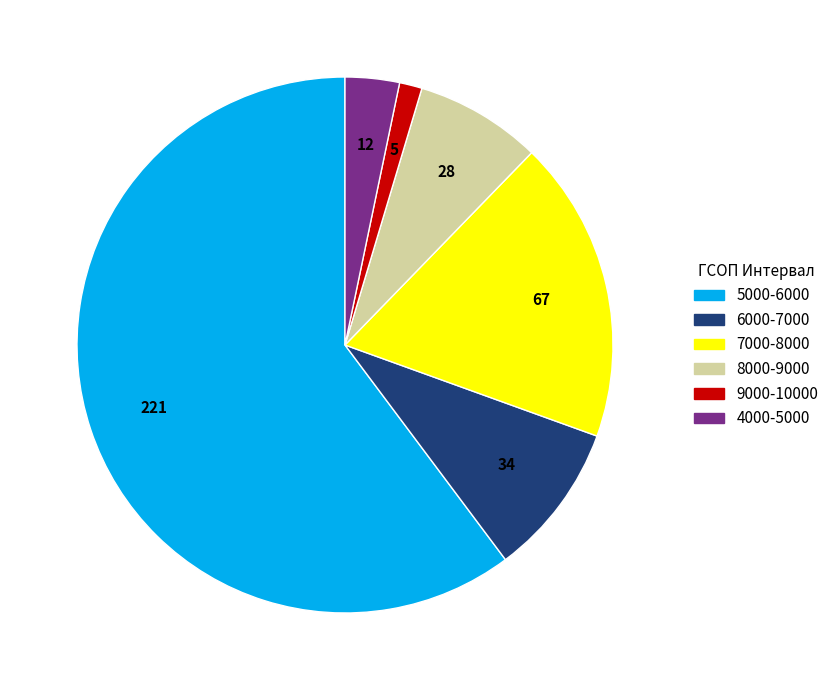

What is the ratio of the value at 5000-6000 to the value at 8000-9000?

7.9